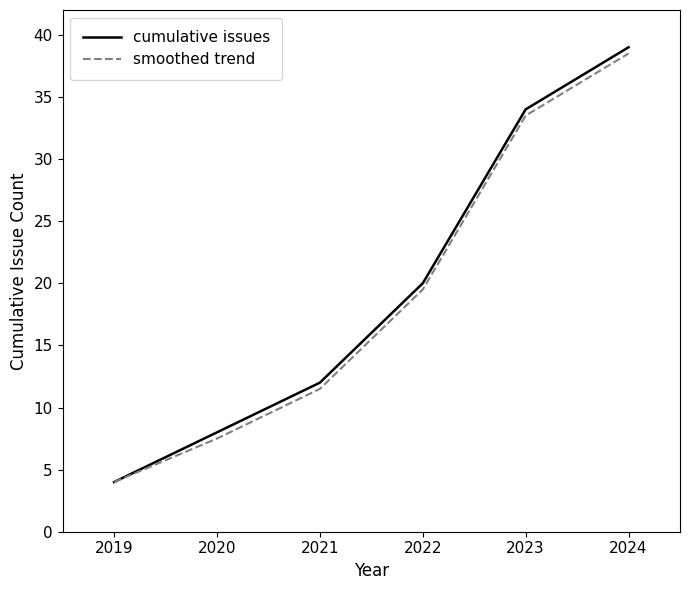

What is the total value across all series at 2022?

39.5